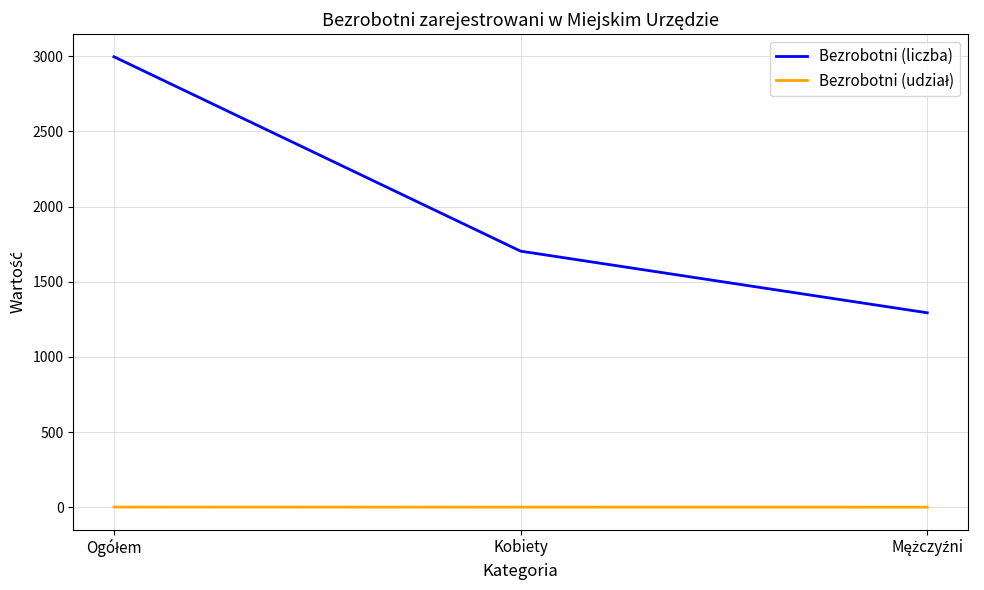

At which label is Bezrobotni (liczba) closest to 2144?

Kobiety